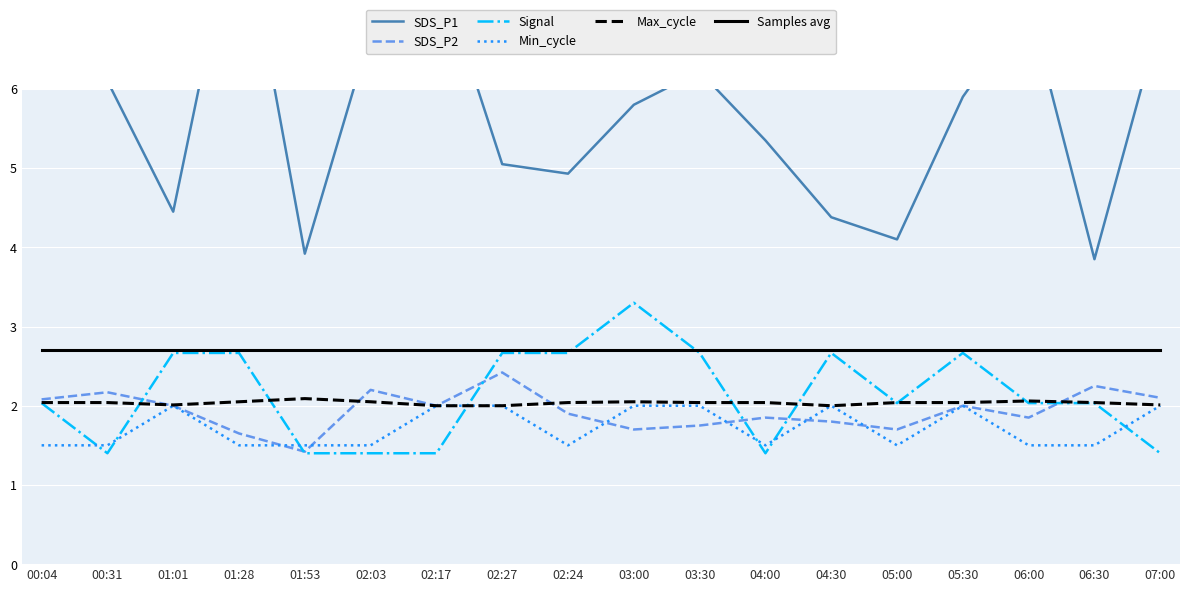

What is the label of the 5th point from the left?

01:53